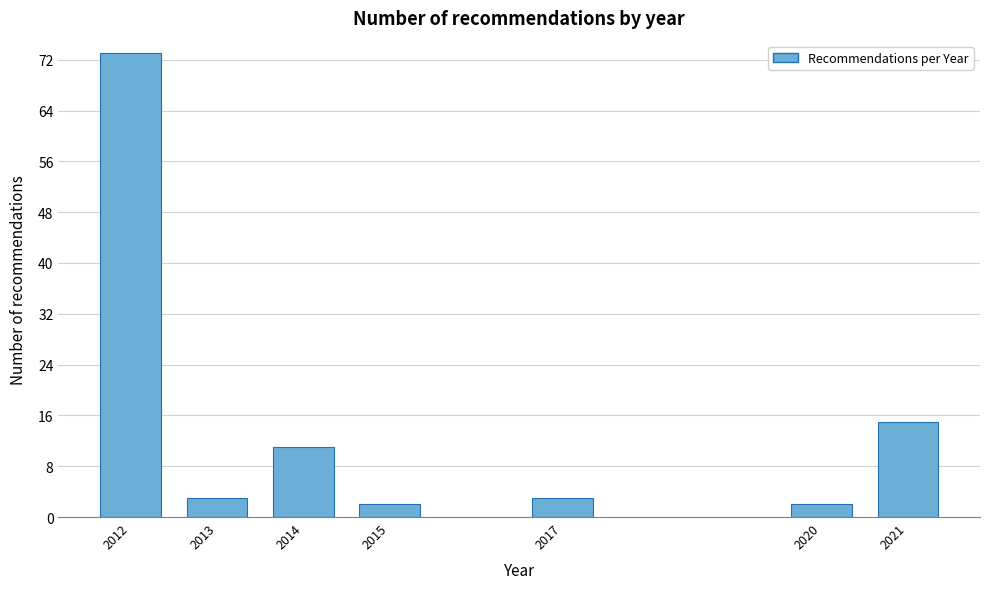

Reading left to right, what are all the values shown in this chart?

73	3	11	2	3	2	15